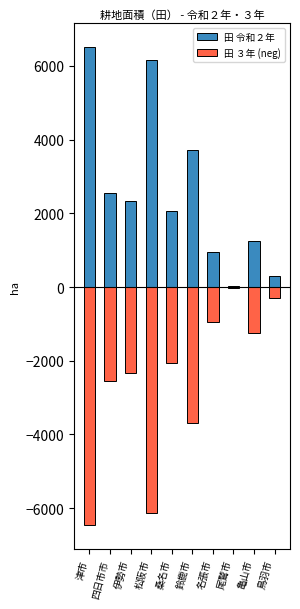

At which label does 田 令和２年 first exceed 2340?

津市